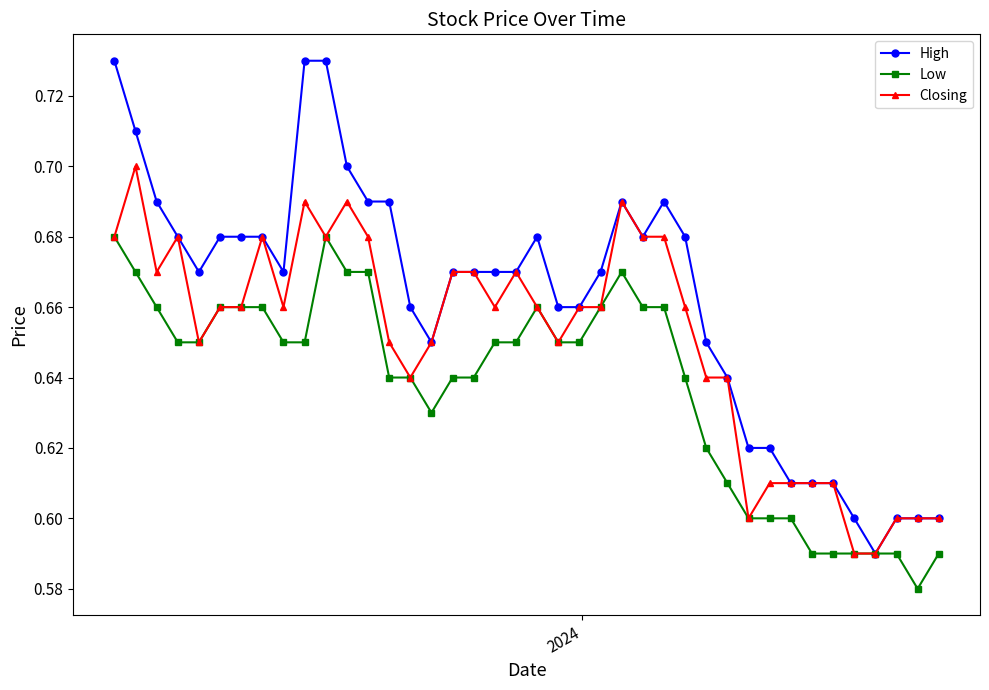

How many High values are between 0 and 1?

40